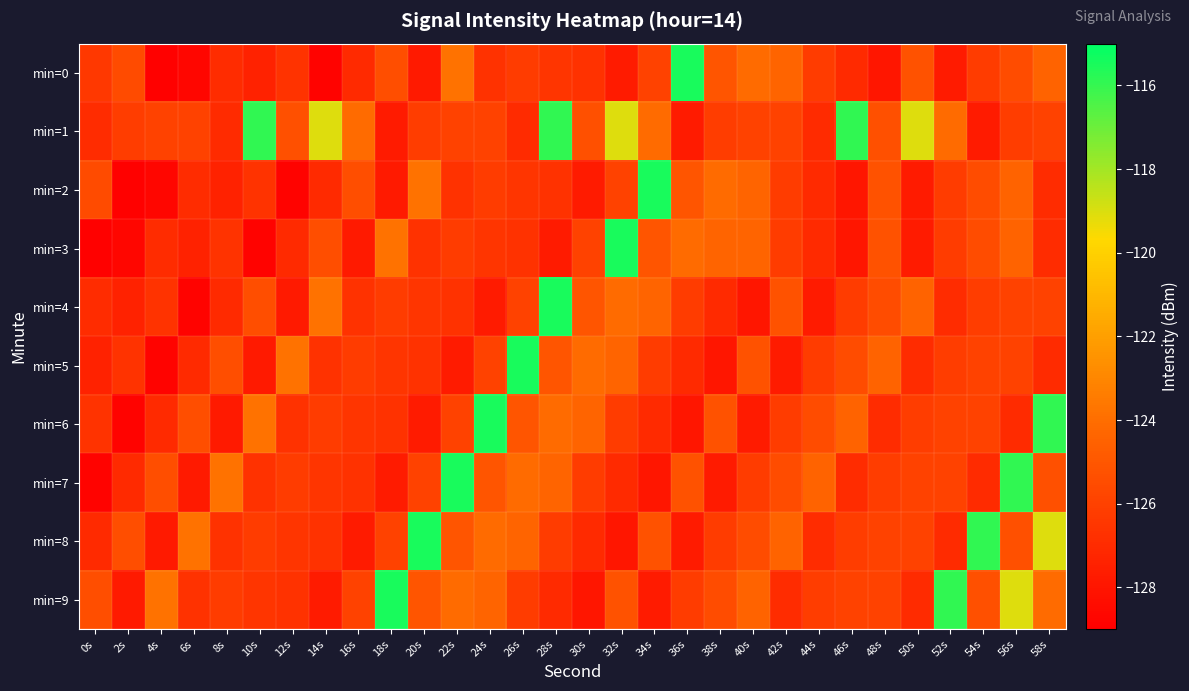

At which category does the chart reach its minimum across all series?

4s